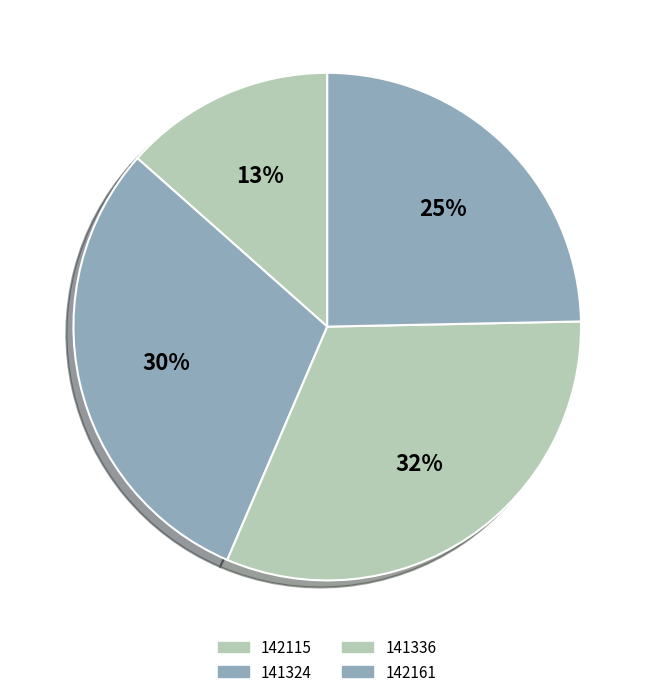

How many segments does this pie chart have?

4